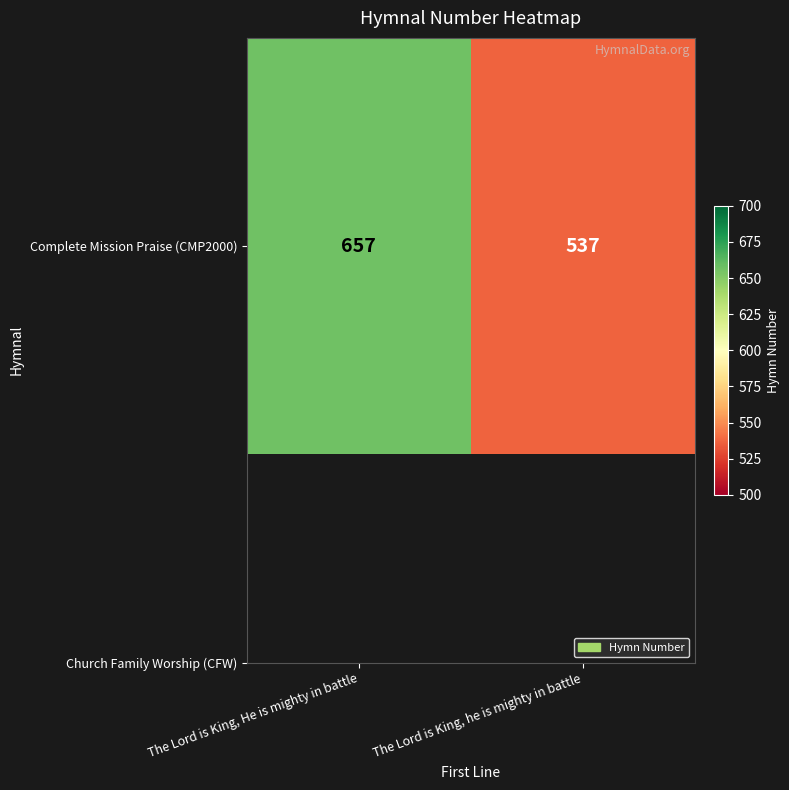

Which has a higher value, The Lord is King, He is mighty in battle or The Lord is King, he is mighty in battle?

The Lord is King, He is mighty in battle